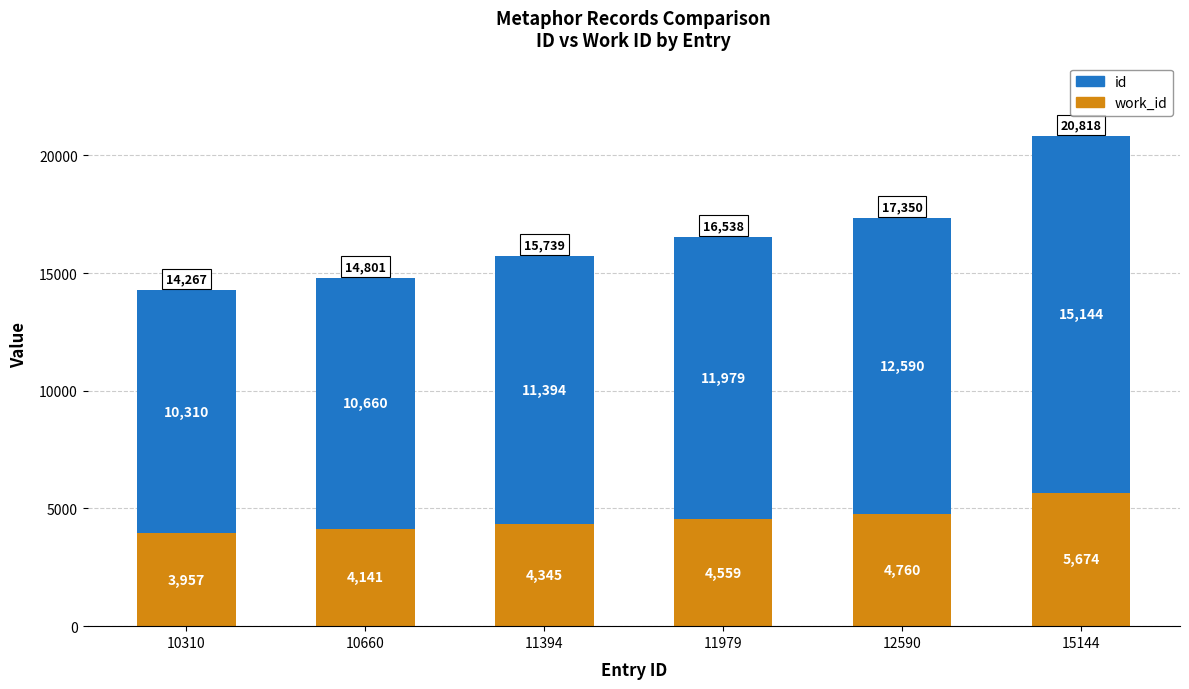

What is the total value across all series at 10660?

14801